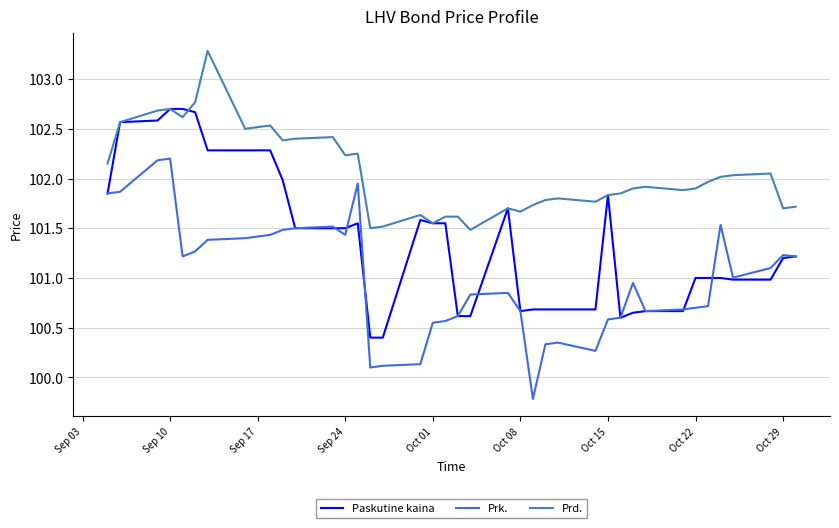

Which series has the widest spread of values?

Prk.